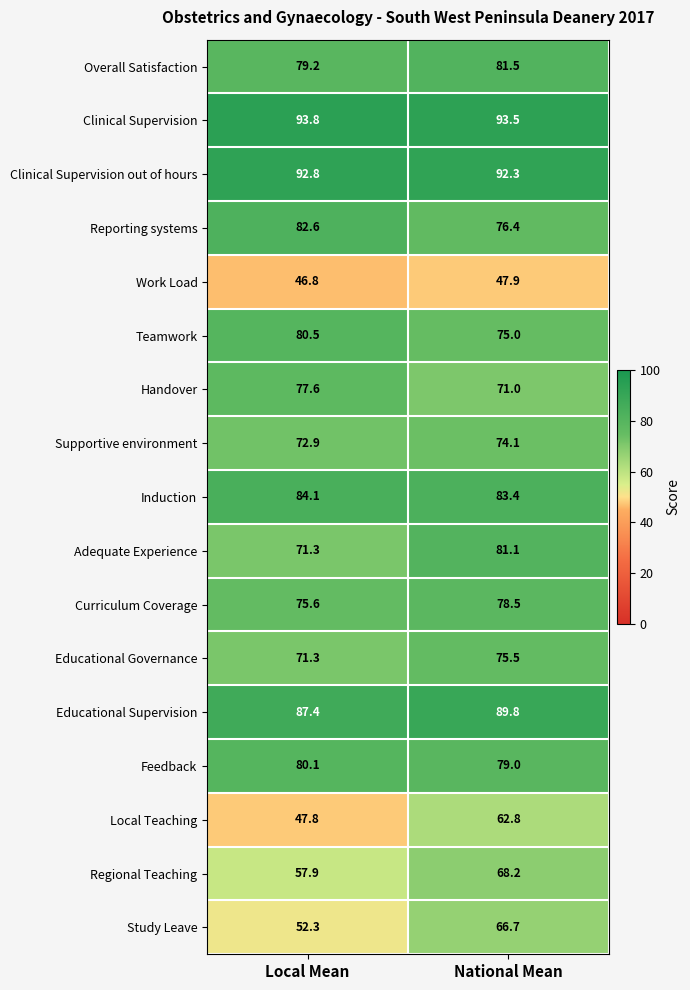

At which category does the chart reach its minimum across all series?

Local Mean